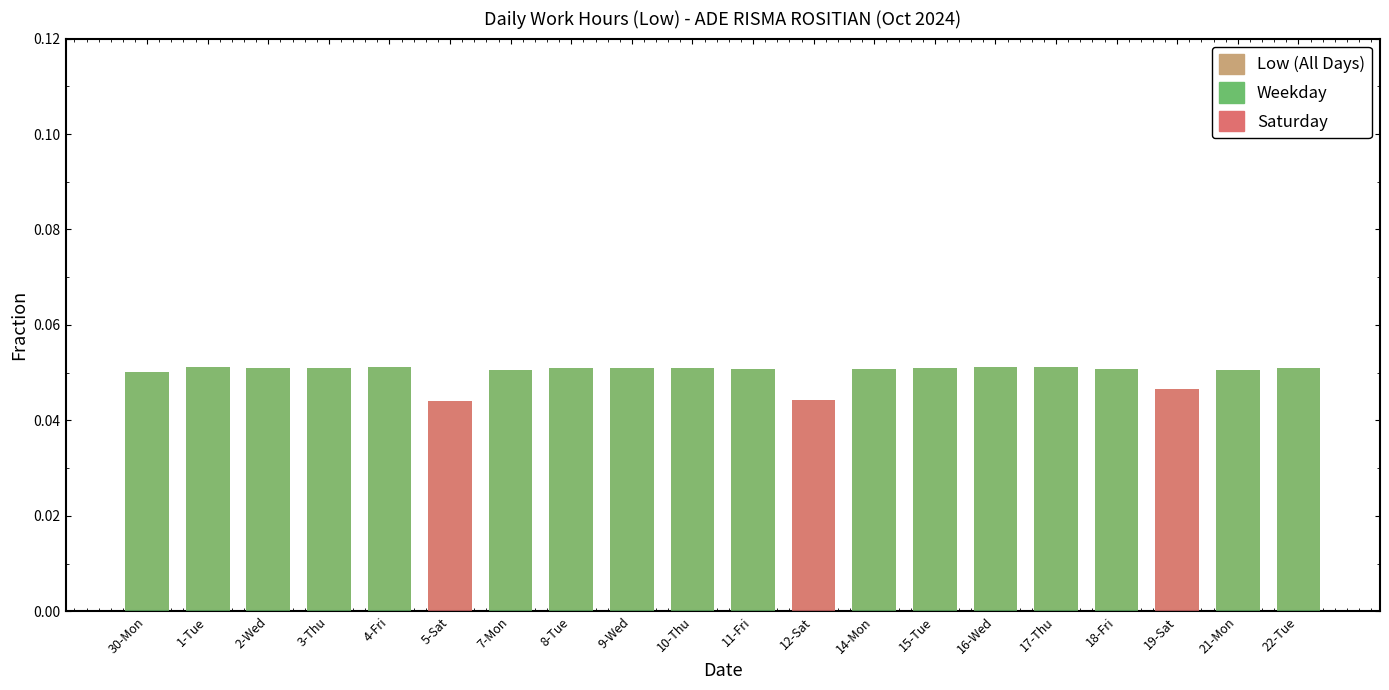

Rank the series by their average value, from highest to lowest.

Low (All Days), Weekday, Saturday